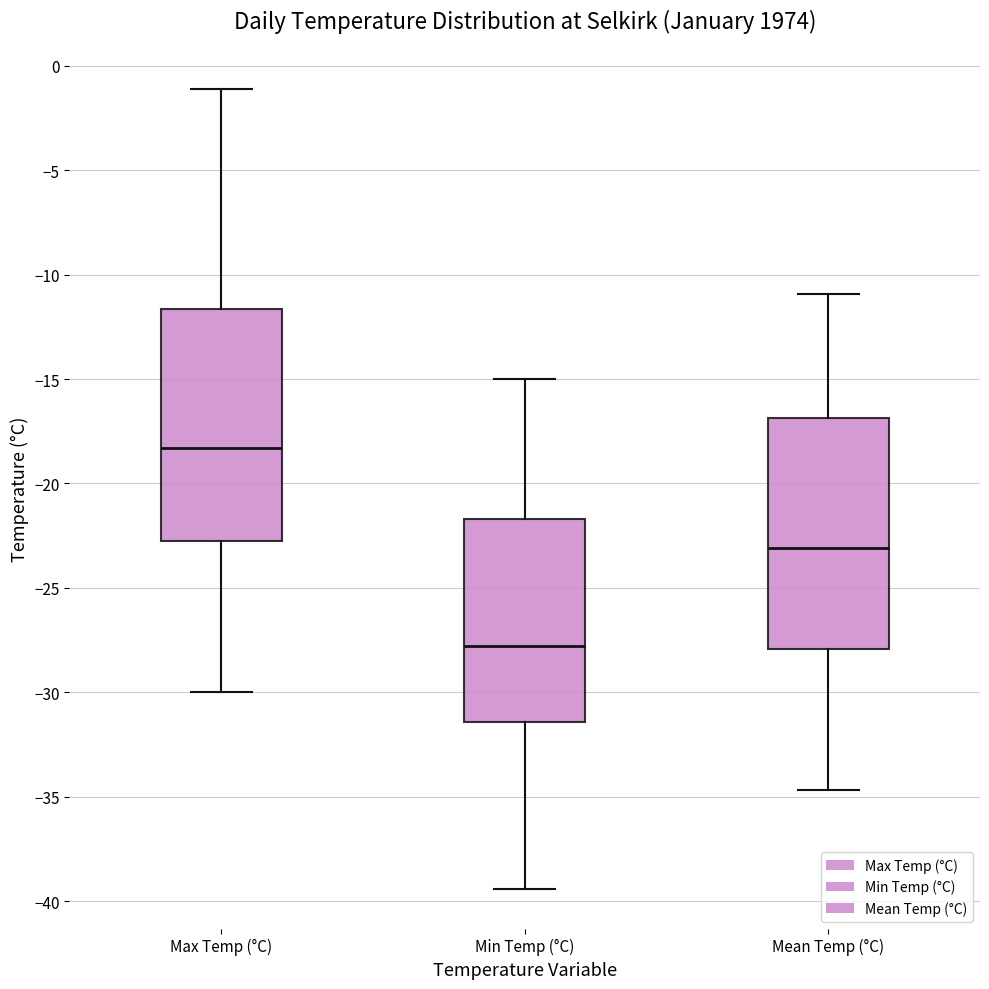

Reading left to right, read every box against the y-axis: the position of its median line, the range the box covers, and the ends of its whiskers. The values are not printed on the chart, so give them approximately, as read against the axis.

Max Temp (°C): median -18.5, box -22.5 to -11.5, whiskers -30.0 to -1.0
Min Temp (°C): median -28.0, box -31.5 to -21.5, whiskers -39.5 to -15.0
Mean Temp (°C): median -23.0, box -28.0 to -17.0, whiskers -34.5 to -11.0